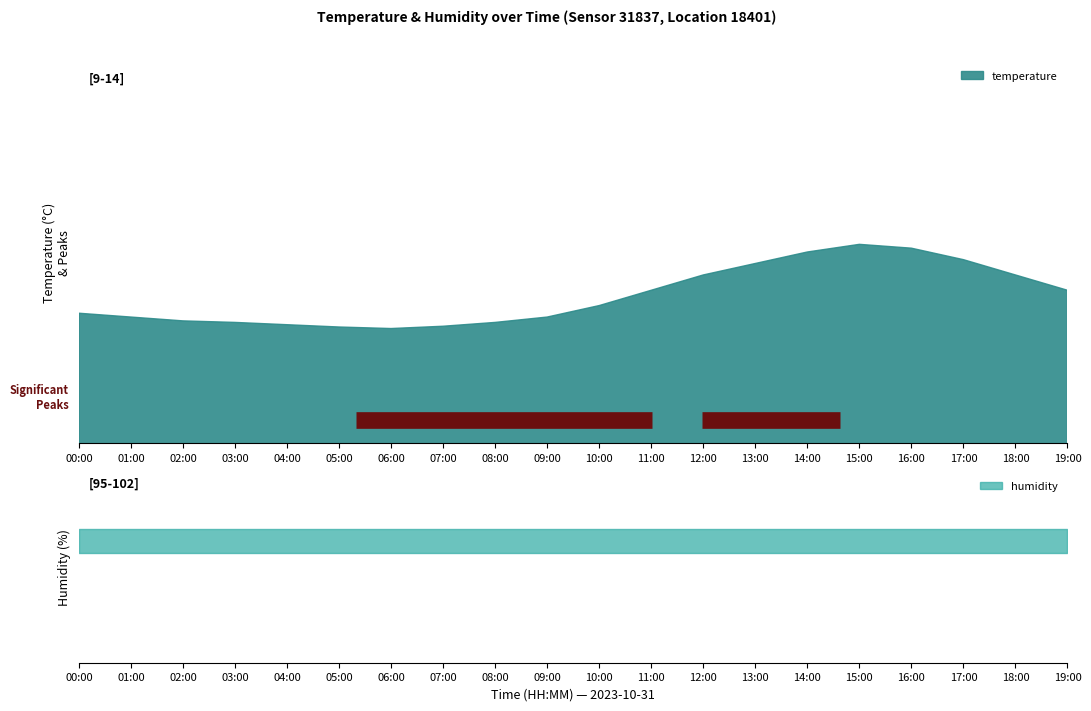

What value does the humidity series have at 05:00?

99.9